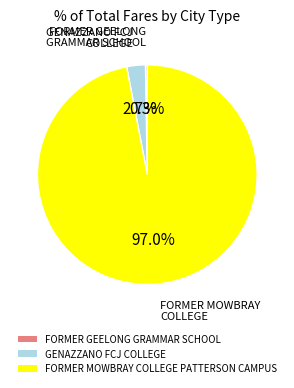

What is the majority slice?

FORMER MOWBRAY COLLEGE PATTERSON CAMPUS